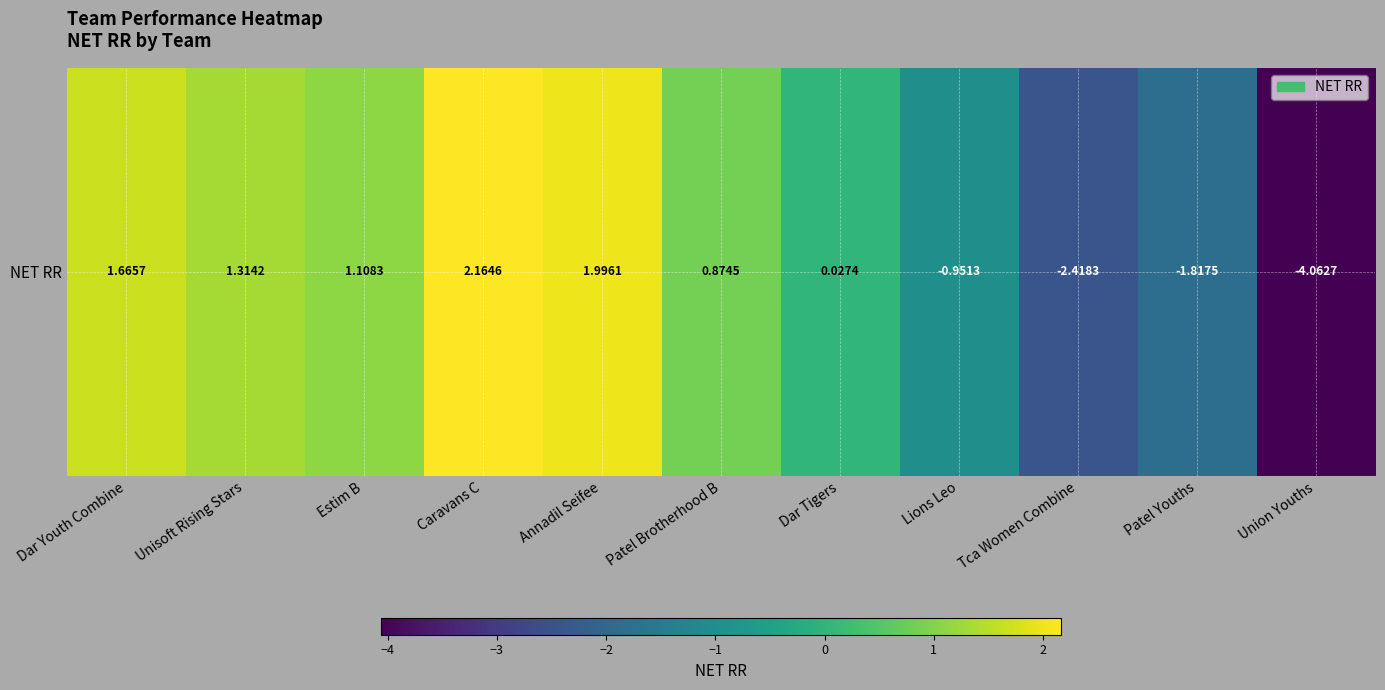

Approximately how many times larger is the value at Annadil Seifee compared to Dar Youth Combine?

1.2